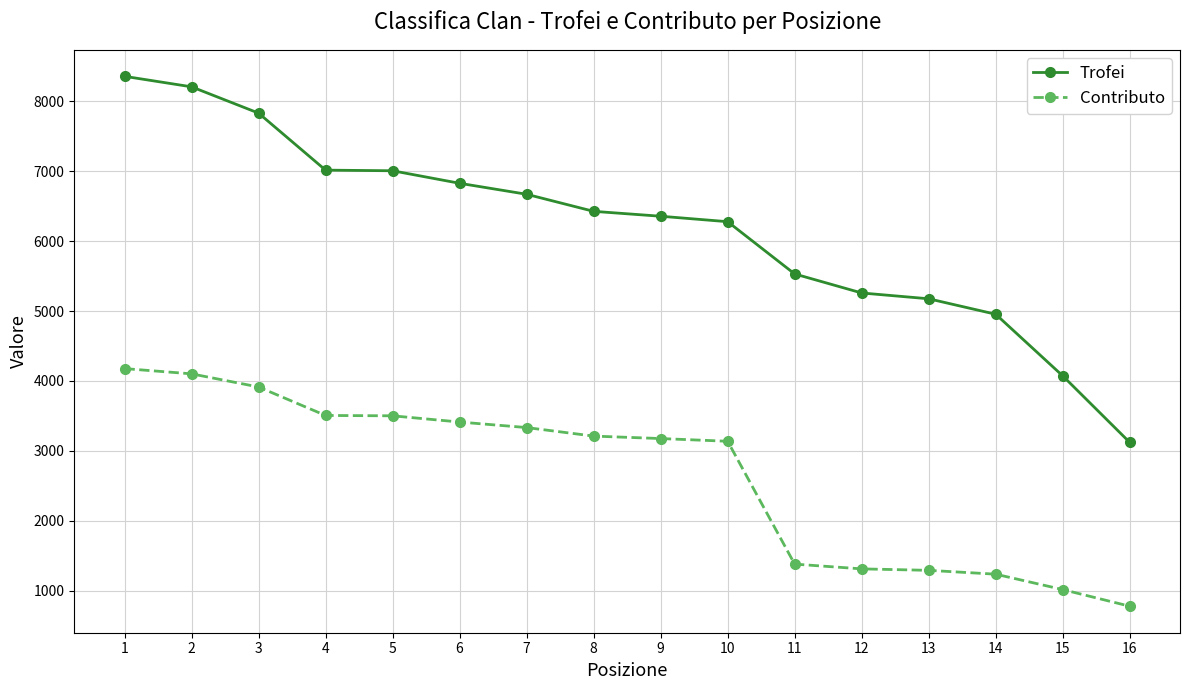

Does the chart have visible grid lines?

Yes